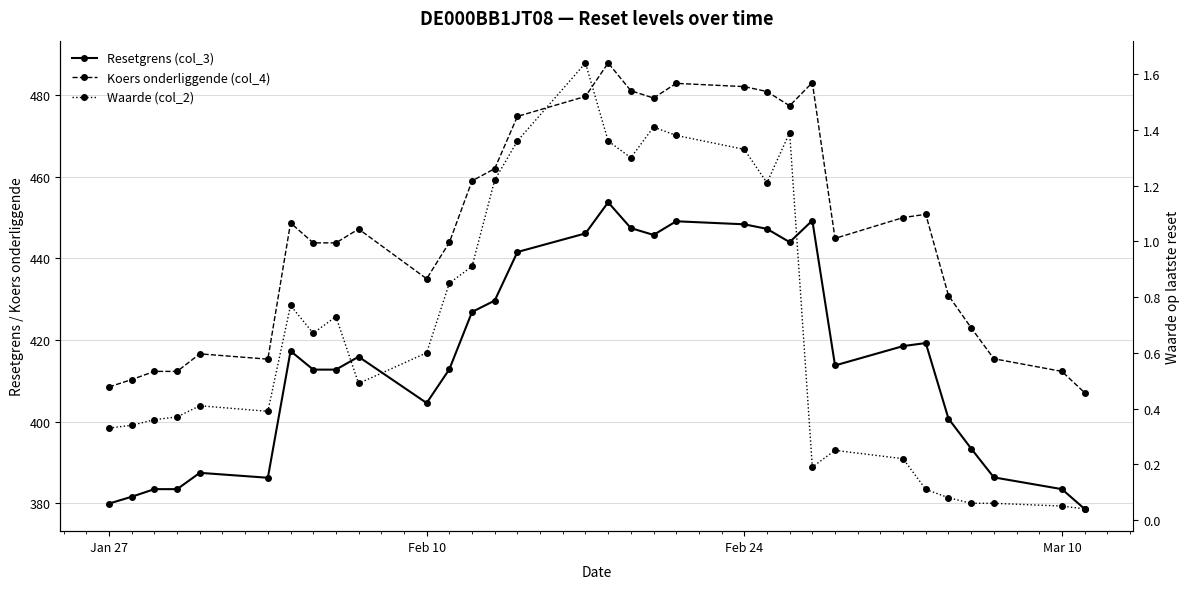

What are all the series names shown in the legend?

Resetgrens (col_3), Koers onderliggende (col_4), Waarde (col_2)